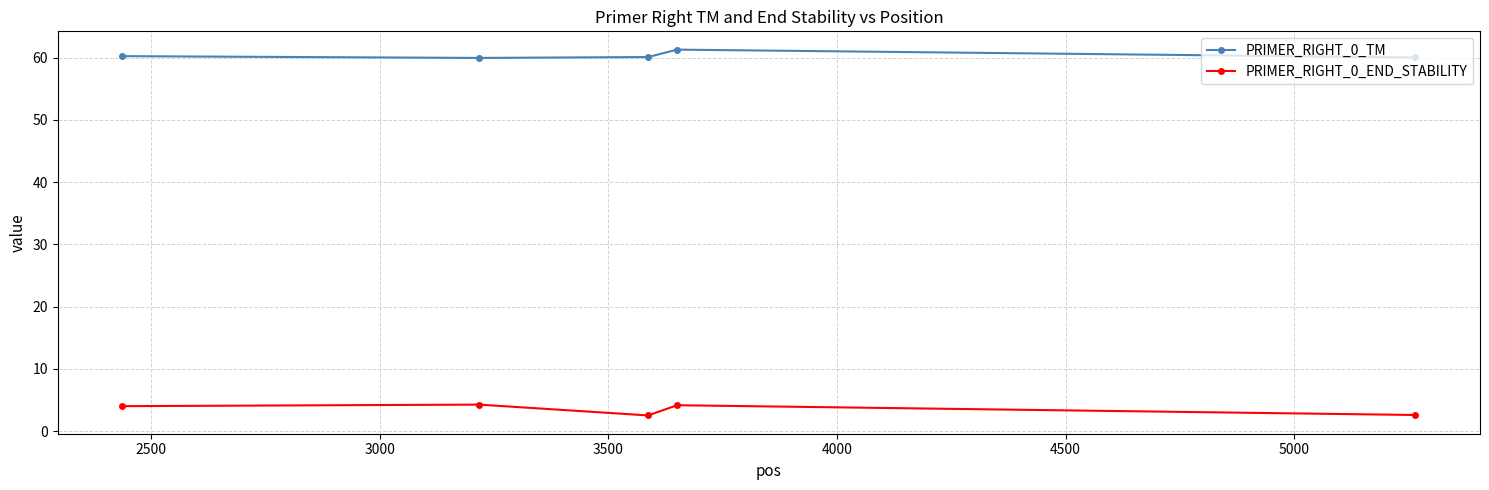

At how many categories does at least one series exceed 53?

5